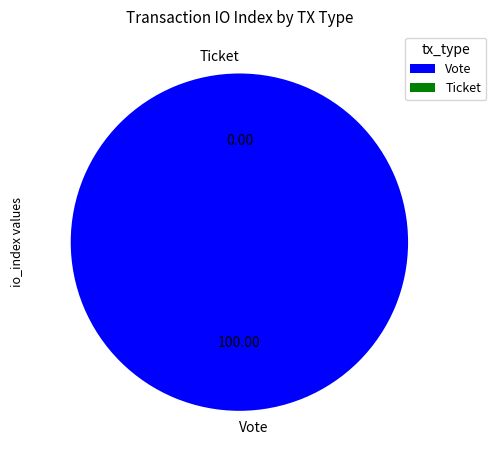

Rank the categories by value from highest to lowest.

Vote, Ticket